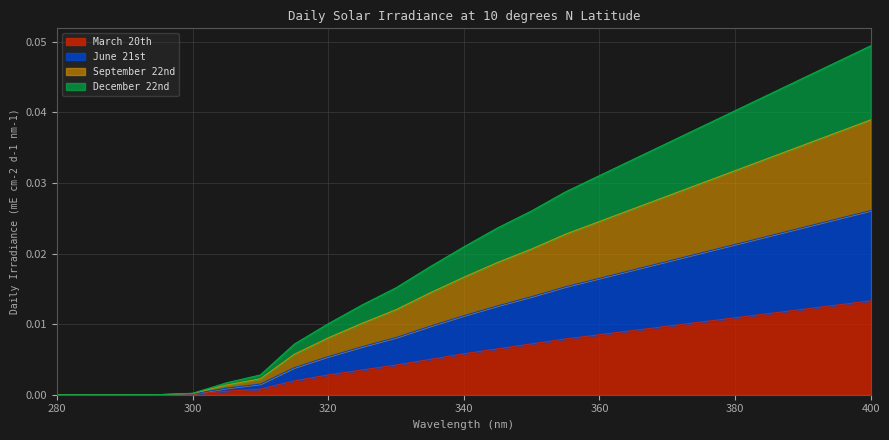

Reading left to right, transcribe all the data shown in this chart.

March 20th: 280=0.0	285=0.0	290=0.0	295=0.0	300=0.0	305=0.0	310=0.0	315=0.0	320=0.0	325=0.0	330=0.0	335=0.0	340=0.0	345=0.0	350=0.0	355=0.0	360=0.0	365=0.0	370=0.0	375=0.0	380=0.0	385=0.0	390=0.0	395=0.0	400=0.0
June 21st: 280=0.0	285=0.0	290=0.0	295=0.0	300=0.0	305=0.0	310=0.0	315=0.0	320=0.0	325=0.0	330=0.0	335=0.0	340=0.0	345=0.0	350=0.0	355=0.0	360=0.0	365=0.0	370=0.0	375=0.0	380=0.0	385=0.0	390=0.0	395=0.0	400=0.0
September 22nd: 280=0.0	285=0.0	290=0.0	295=0.0	300=0.0	305=0.0	310=0.0	315=0.0	320=0.0	325=0.0	330=0.0	335=0.0	340=0.0	345=0.0	350=0.0	355=0.0	360=0.0	365=0.0	370=0.0	375=0.0	380=0.0	385=0.0	390=0.0	395=0.0	400=0.0
December 22nd: 280=0.0	285=0.0	290=0.0	295=0.0	300=0.0	305=0.0	310=0.0	315=0.0	320=0.0	325=0.0	330=0.0	335=0.0	340=0.0	345=0.0	350=0.0	355=0.0	360=0.0	365=0.0	370=0.0	375=0.0	380=0.0	385=0.0	390=0.0	395=0.0	400=0.0